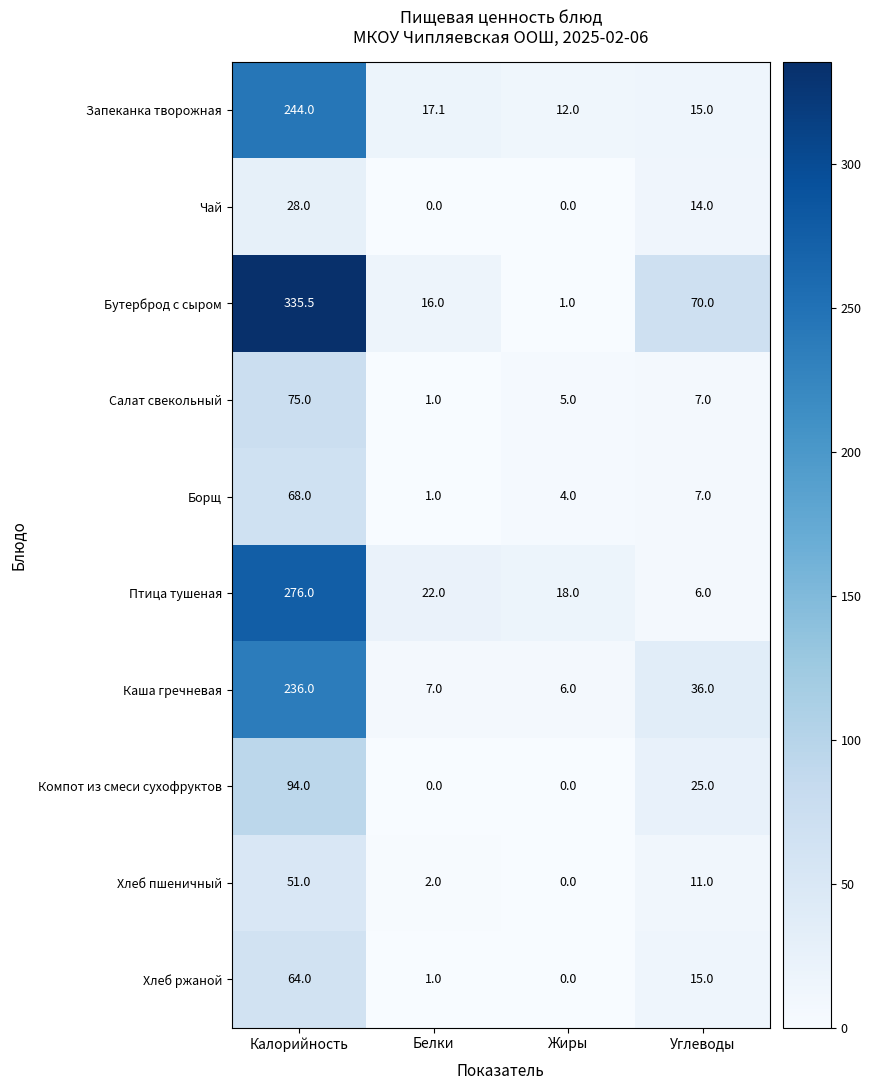

Which series has the largest range (max minus min)?

Бутерброд с сыром